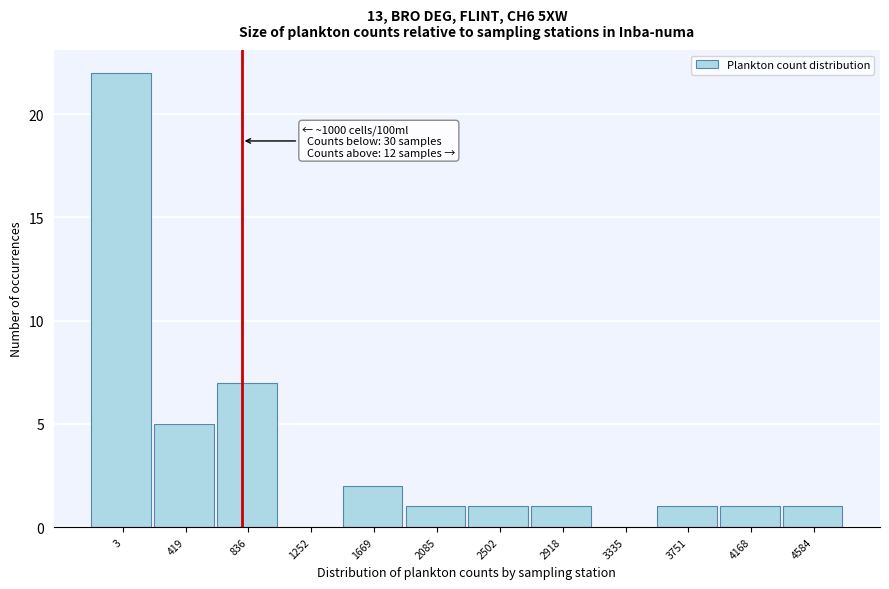

Reading left to right, extract all data points from this chart.

3=22	419=5	836=7	1252=0	1669=2	2085=1	2502=1	2918=1	3335=0	3751=1	4168=1	4584=1